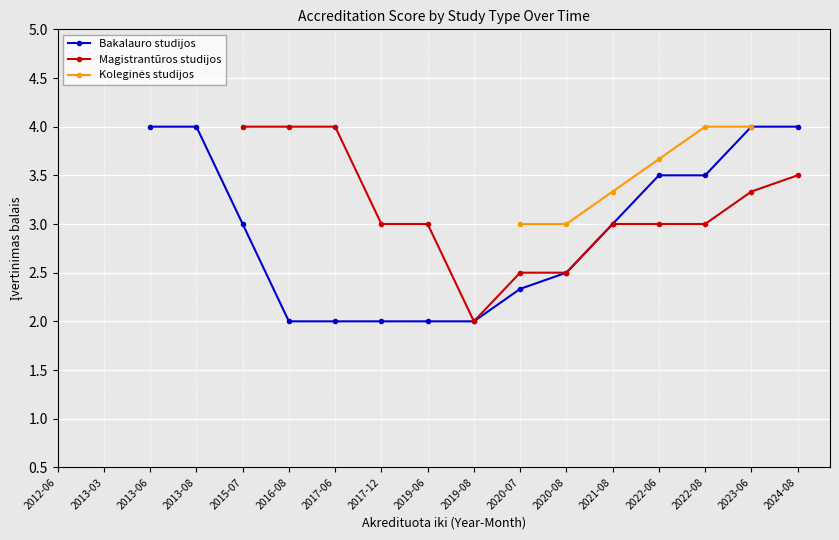

Is the value of Bakalauro studijos at 2020-07 greater than the value of Koleginės studijos at 2013-08?

No